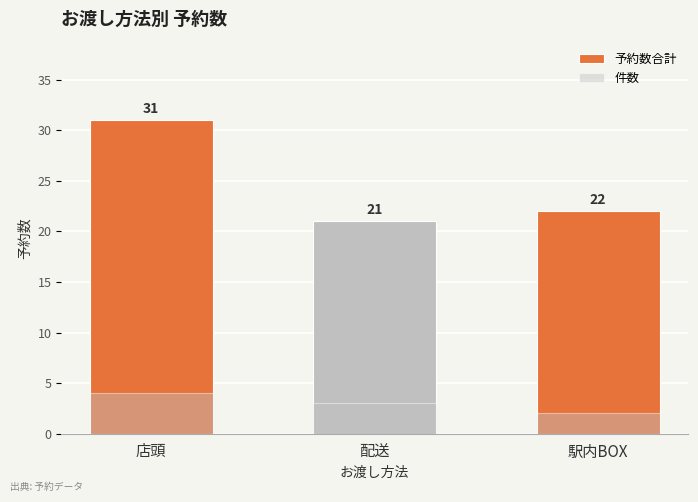

What is the sum of the 件数 values at 駅内BOX and 配送?

5